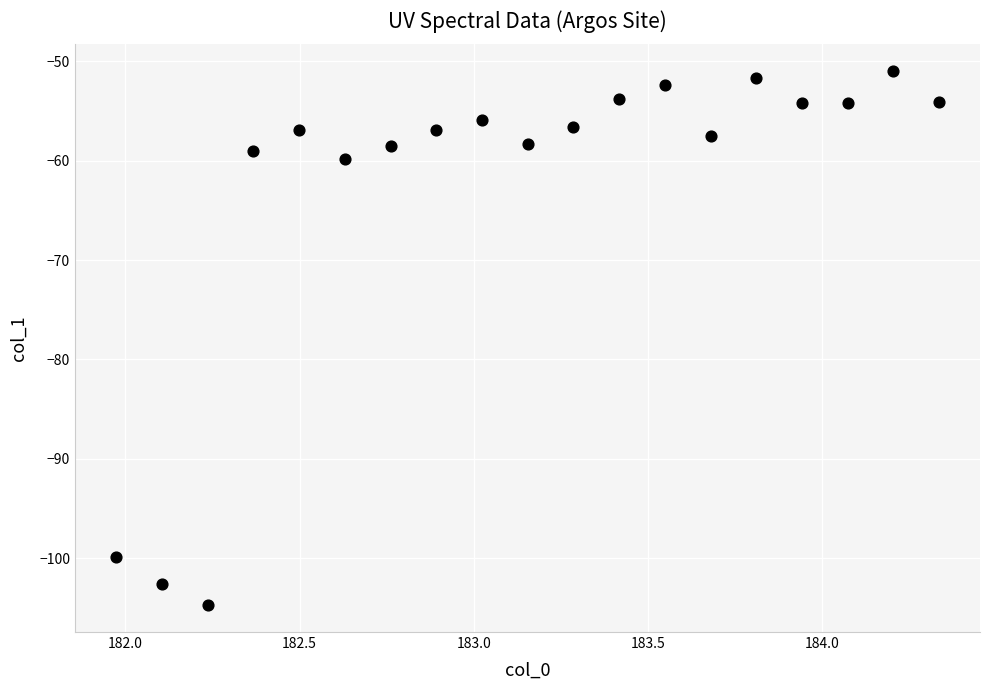

What Y value in the scatter plot is closest to -77?

-59.8